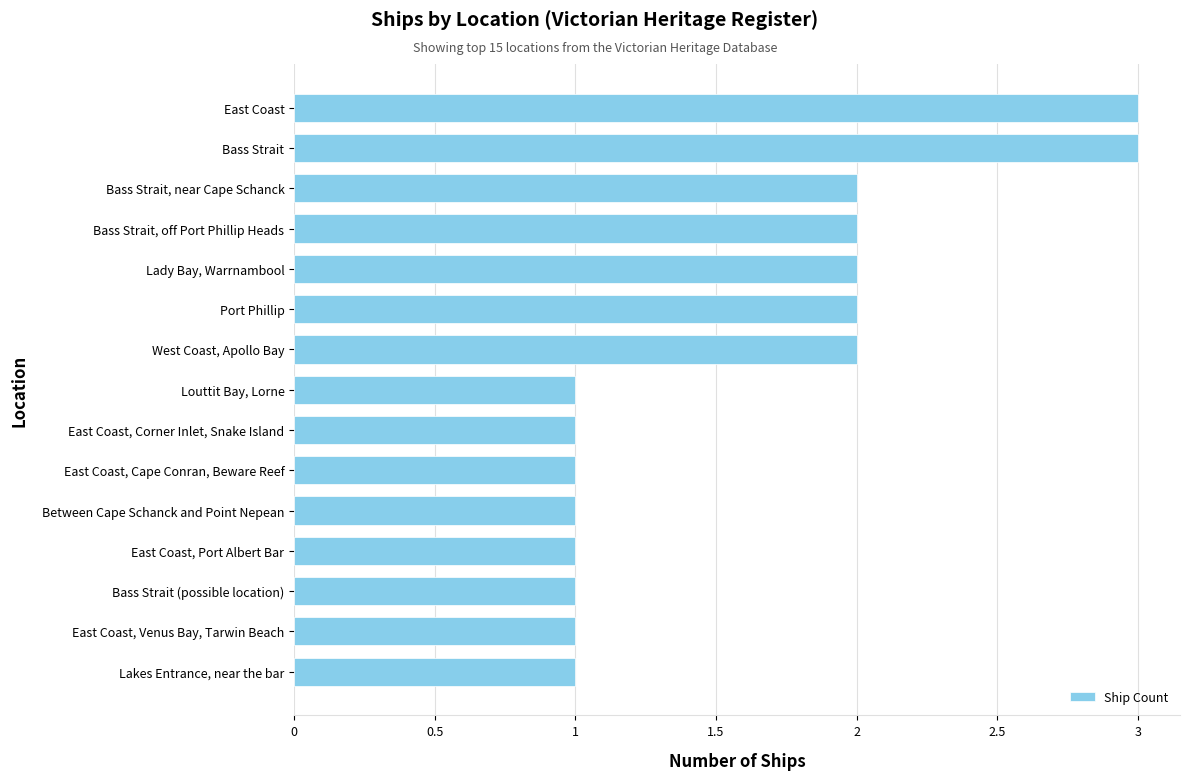

What is the greatest value displayed?

3